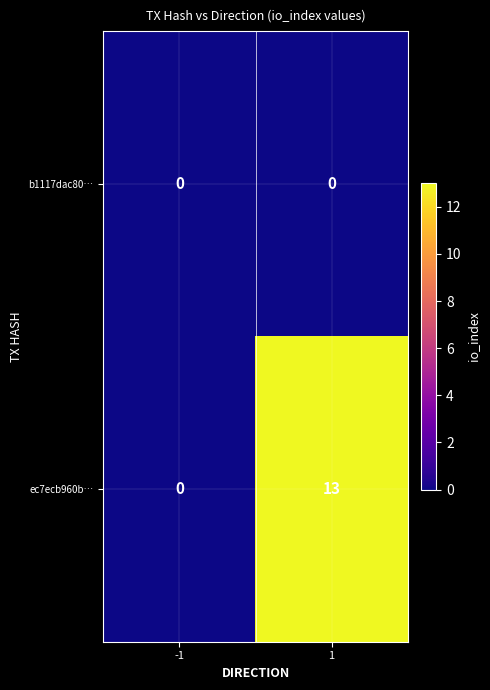

What is the difference between the maximum and minimum values in the ec7ecb960b… series?

13